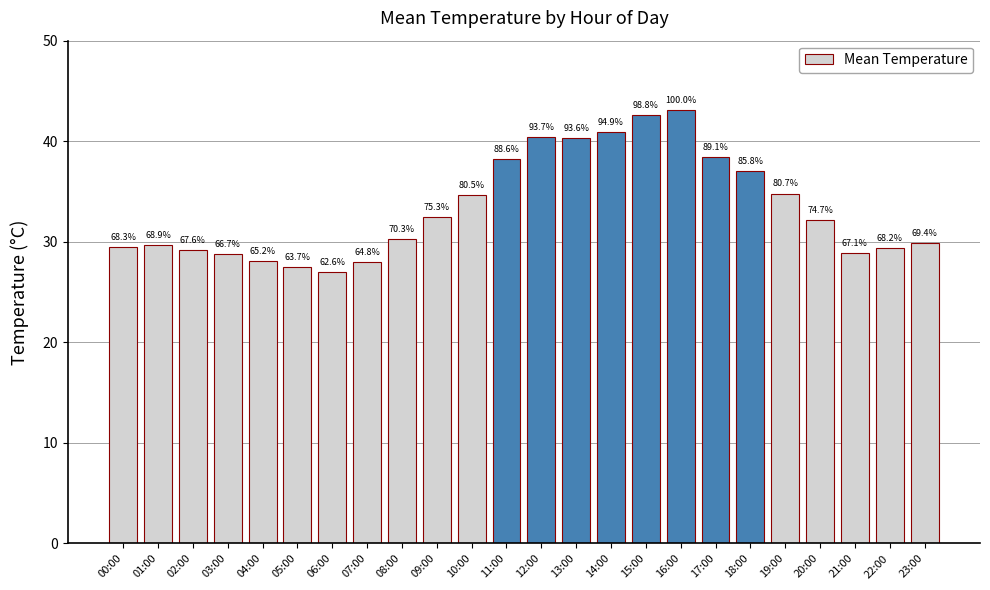

Are the bars horizontal?

No